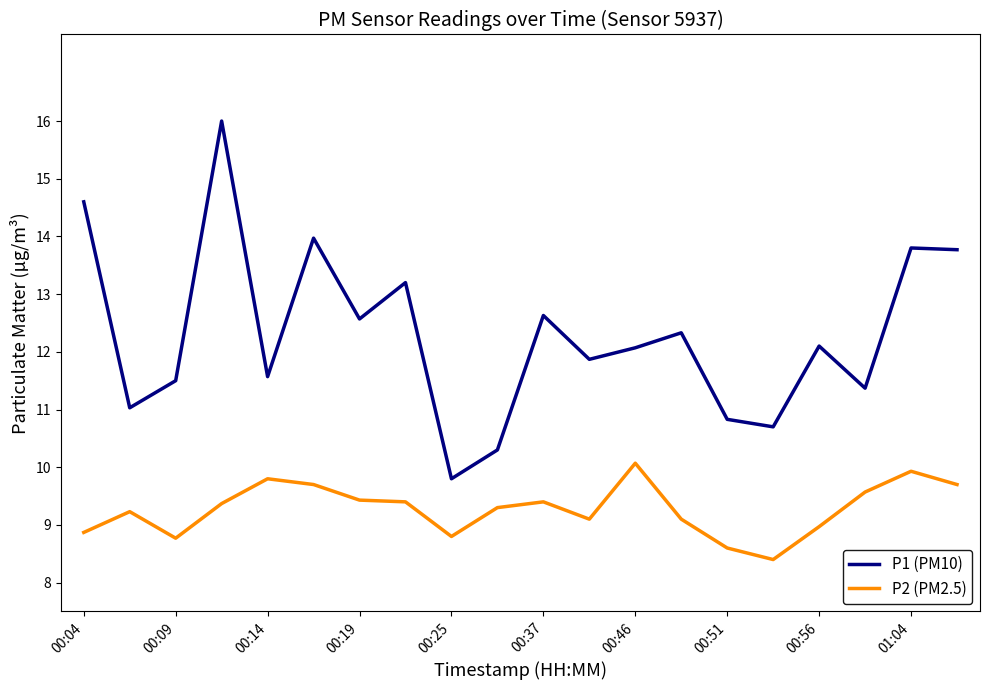

Rank the series by their average value, from highest to lowest.

P1 (PM10), P2 (PM2.5)